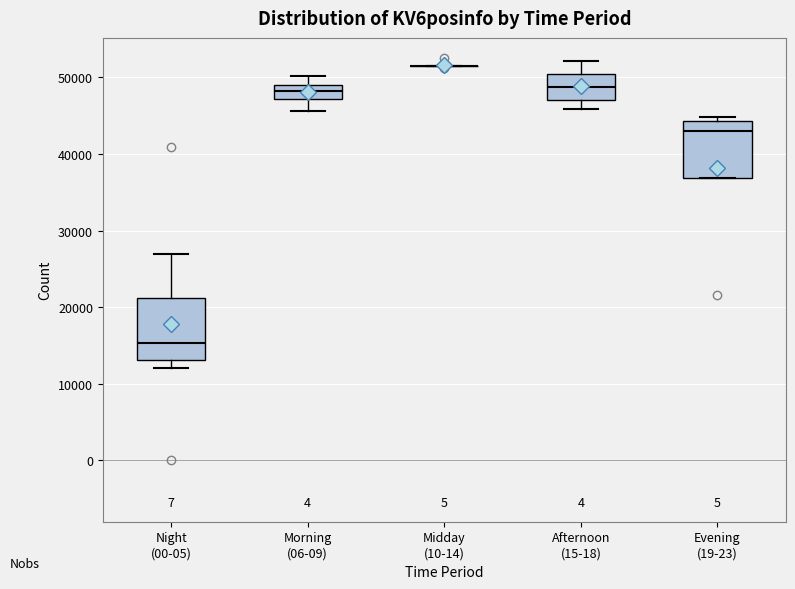

Reading left to right, read every box against the y-axis: the position of its median line, the range the box covers, and the ends of its whiskers. The values are not printed on the chart, so give them approximately, as read against the axis.

Night (00-05): median 15000, box 13000 to 21000, whiskers 12000 to 27000
Morning (06-09): median 48000, box 47000 to 49000, whiskers 46000 to 50000
Midday (10-14): box collapsed to a line at 51000, whiskers 51000 to 52000
Afternoon (15-18): median 49000, box 47000 to 50000, whiskers 46000 to 52000
Evening (19-23): median 43000, box 37000 to 44000, whiskers 37000 to 45000